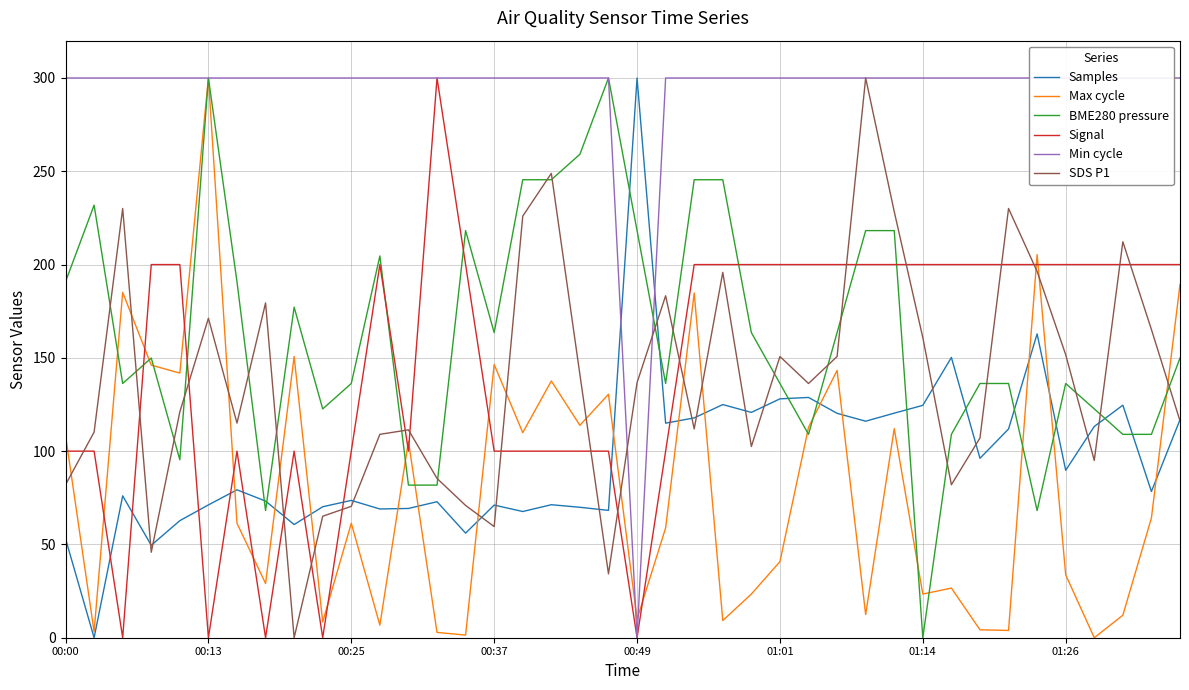

True or false: SDS P1 has a value of 164.8 at 24.

False